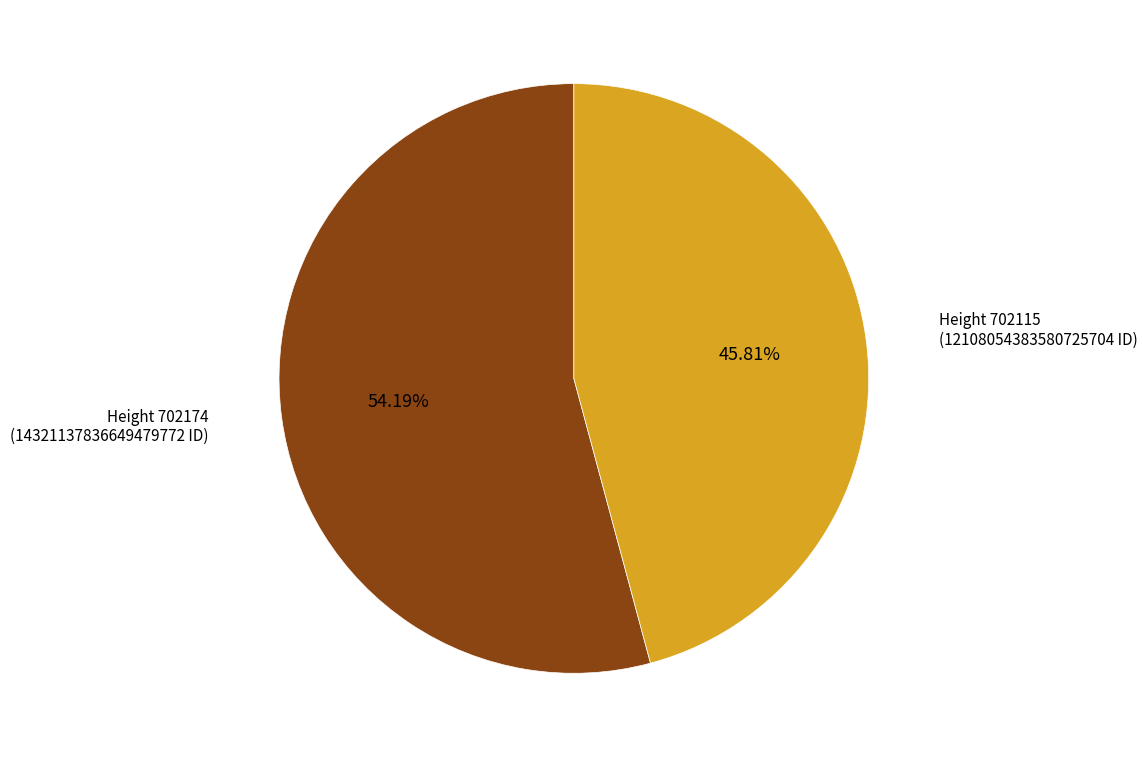

What is the ratio of the value at Height 702174 (14321137836649479772 ID) to the value at Height 702115 (12108054383580725704 ID)?

1.2